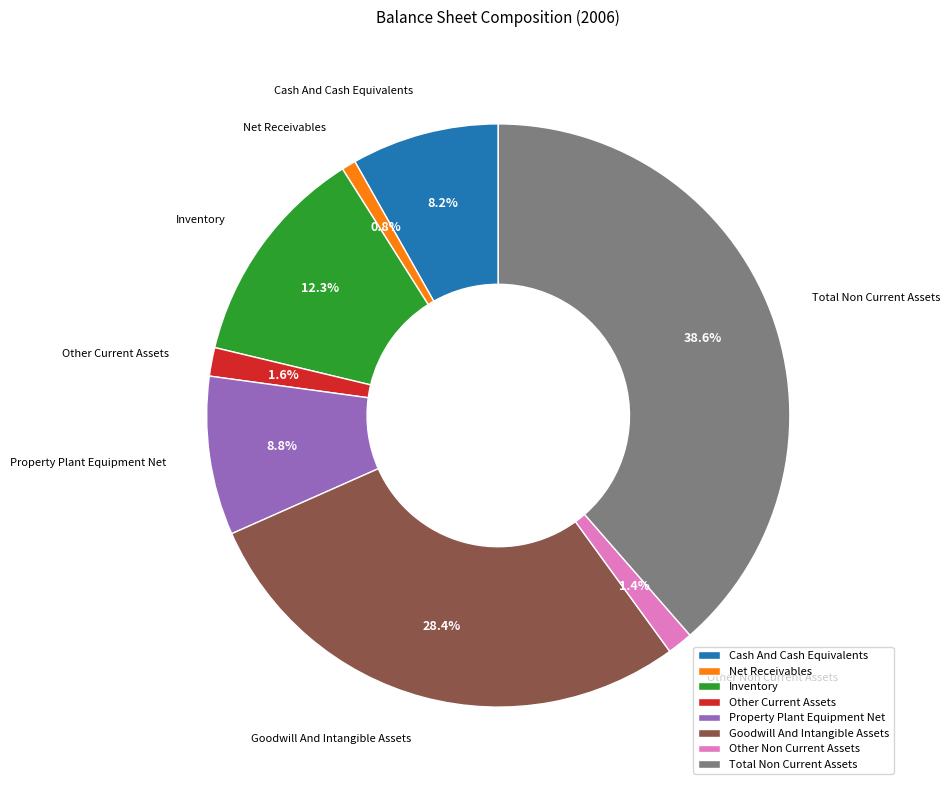

Is Cash And Cash Equivalents the majority of the pie?

No